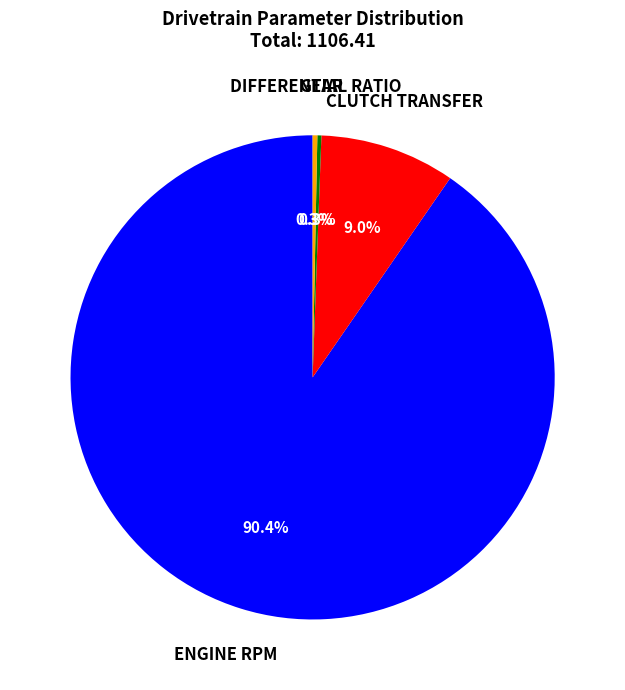

Which category has the biggest portion of the pie?

ENGINE RPM